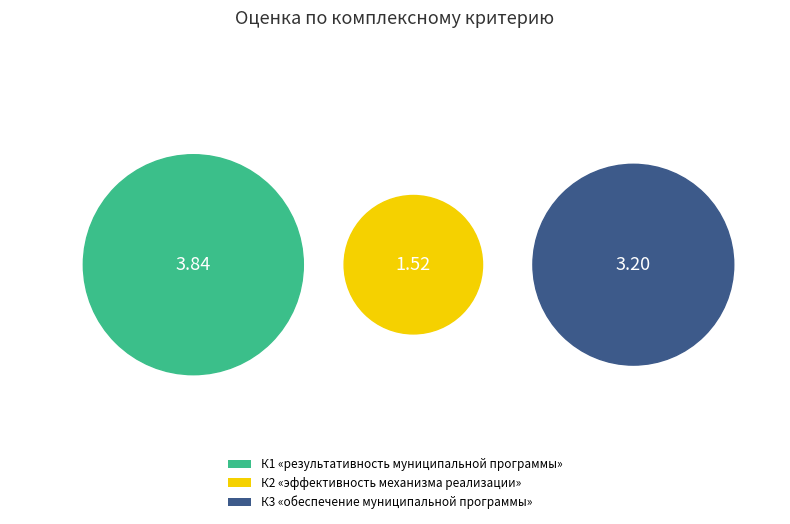

To the nearest percent, what is the combined percentage of К2 «эффективность механизма реализации» and К1 «результативность муниципальной программы»?

63%